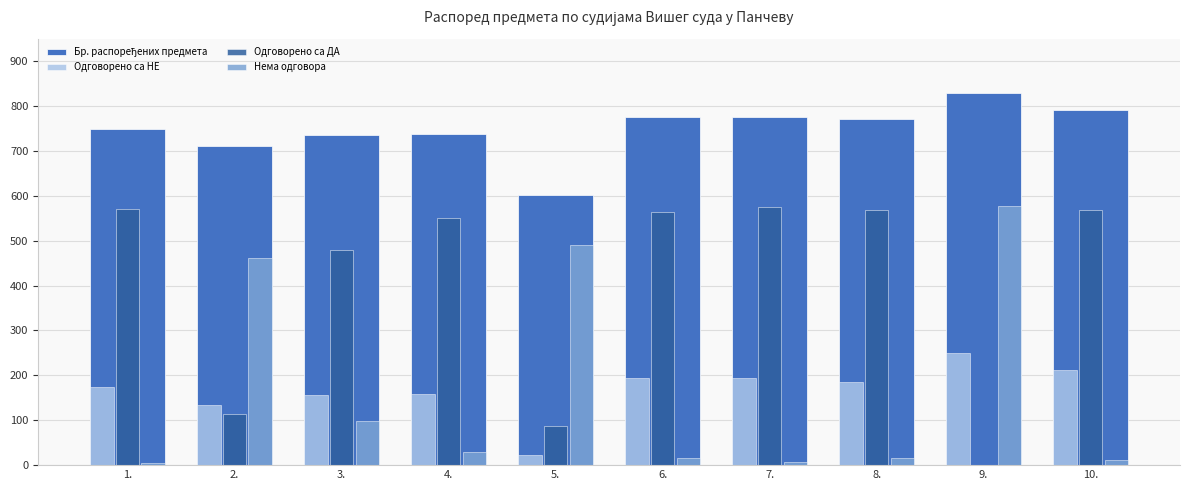

At which label is Одговорено са НЕ closest to 136?

2.